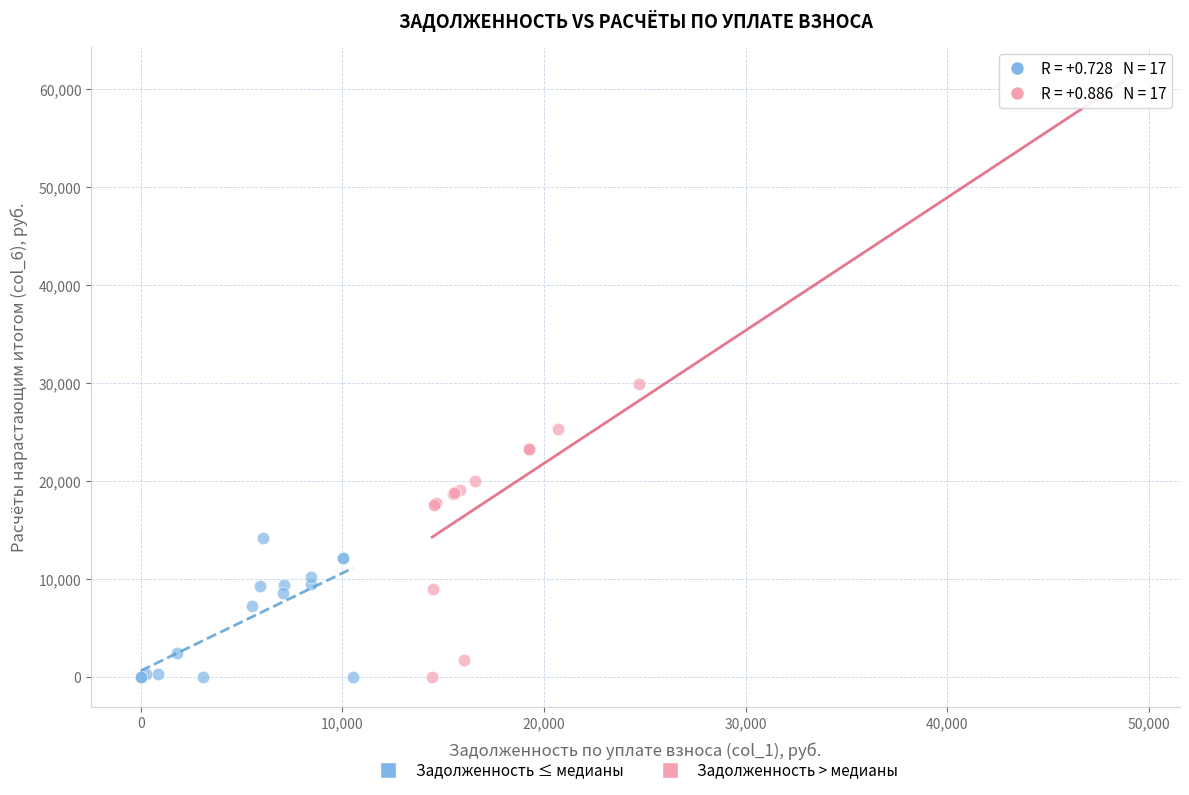

Which series has the largest Y range (max minus min)?

Задолженность > медианы